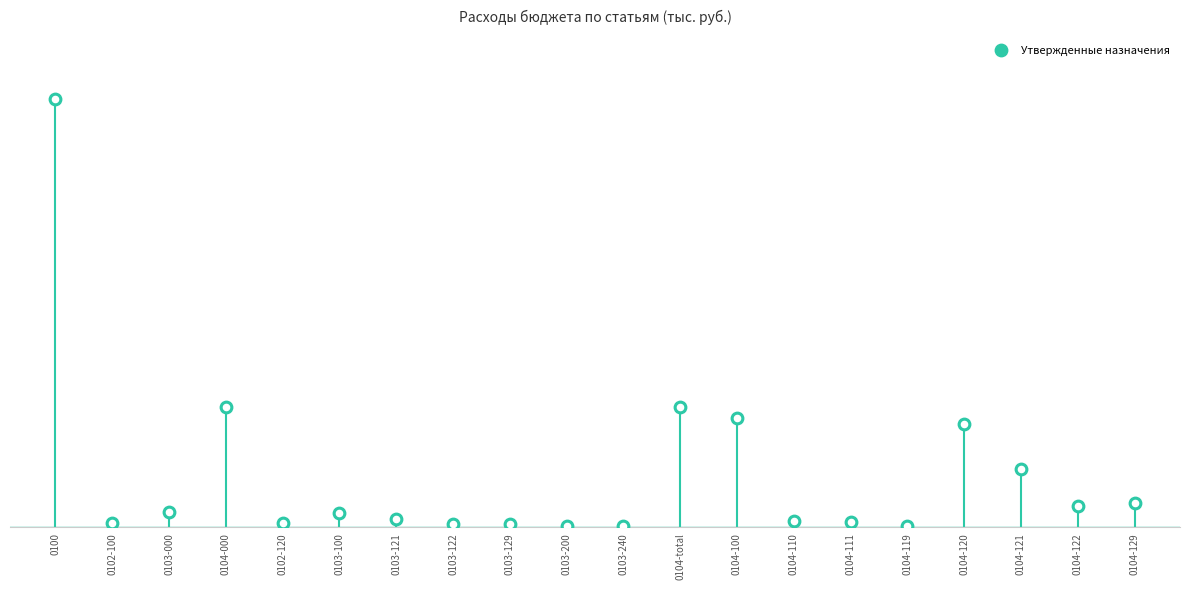

Which has a higher value, 0104-total or 0104-119?

0104-total